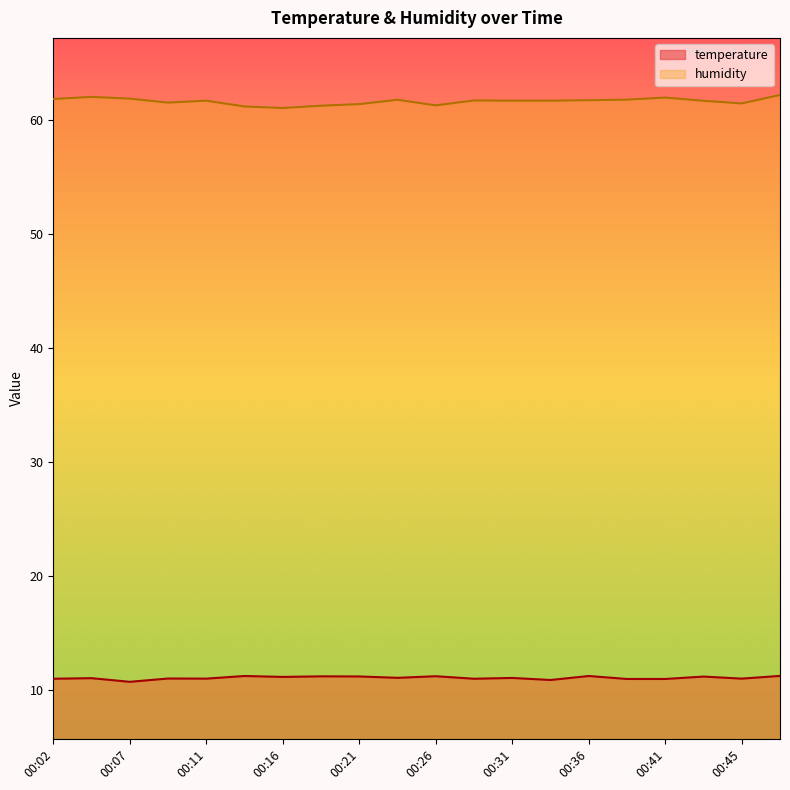

How many values in the temperature series exceed 11?

16